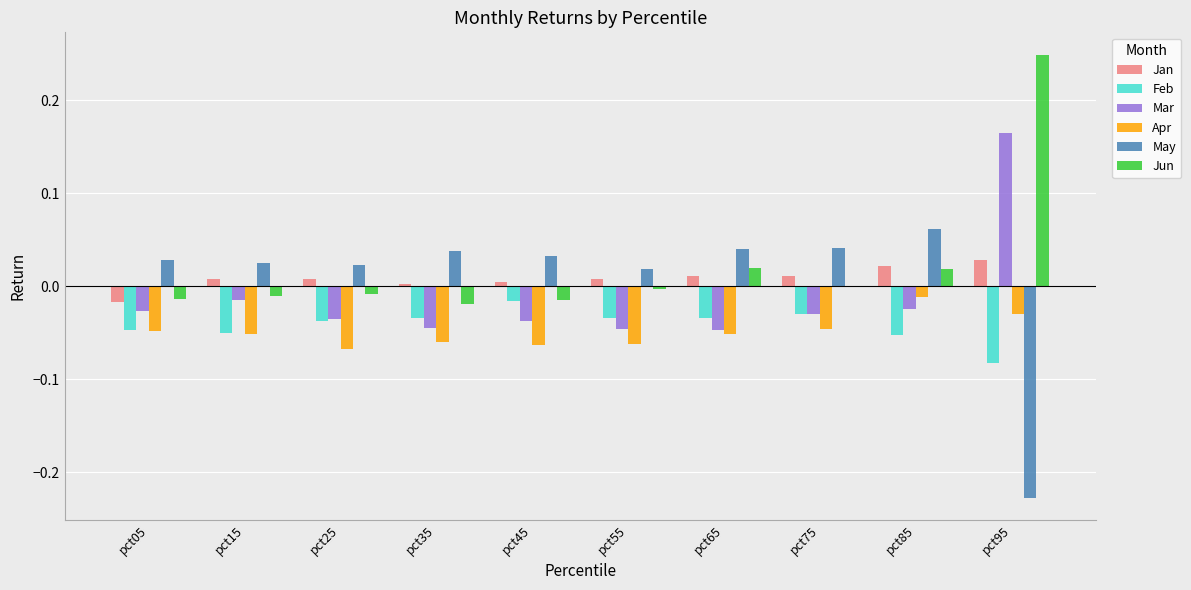

How many values in Mar are above zero?

1